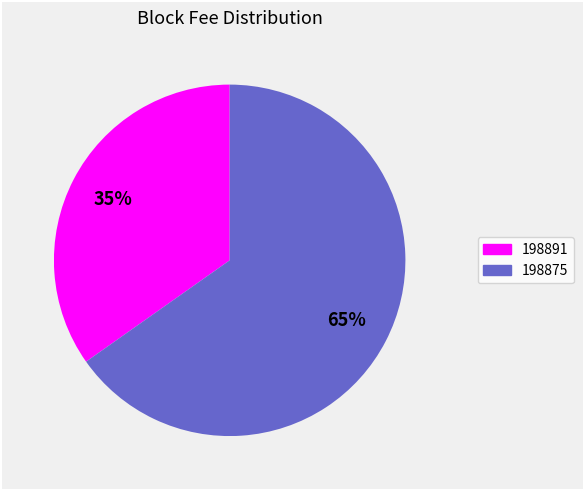

Is 198891 the majority of the pie?

No